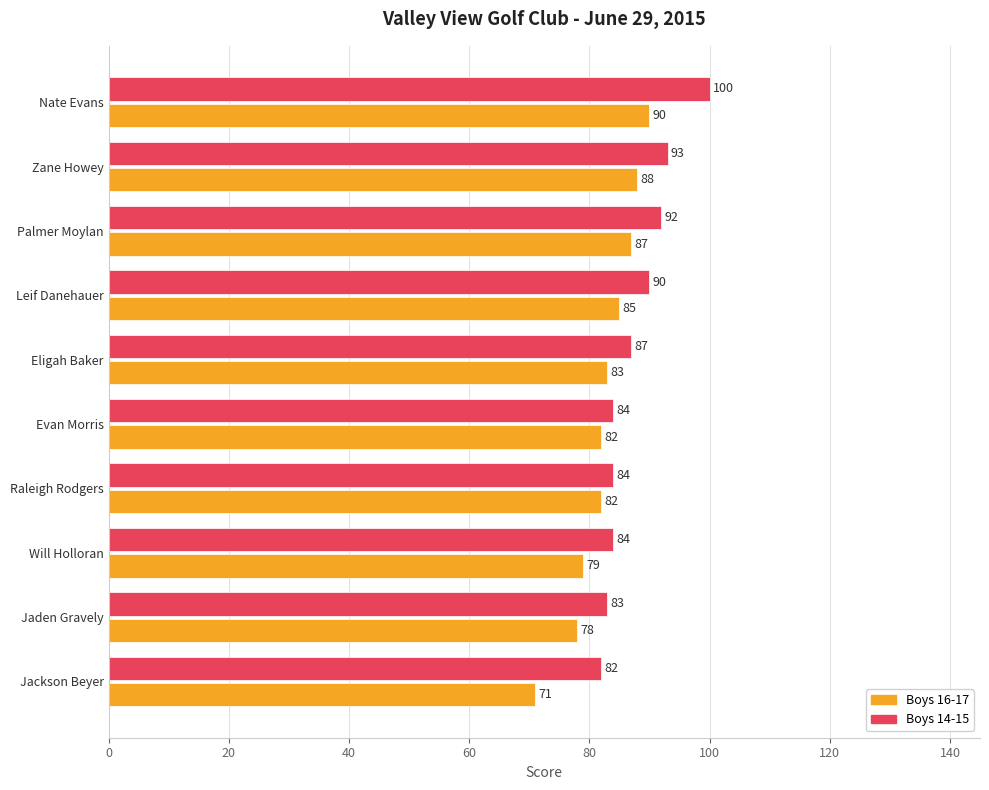

Rank the series by their average value, from lowest to highest.

Boys 16-17, Boys 14-15